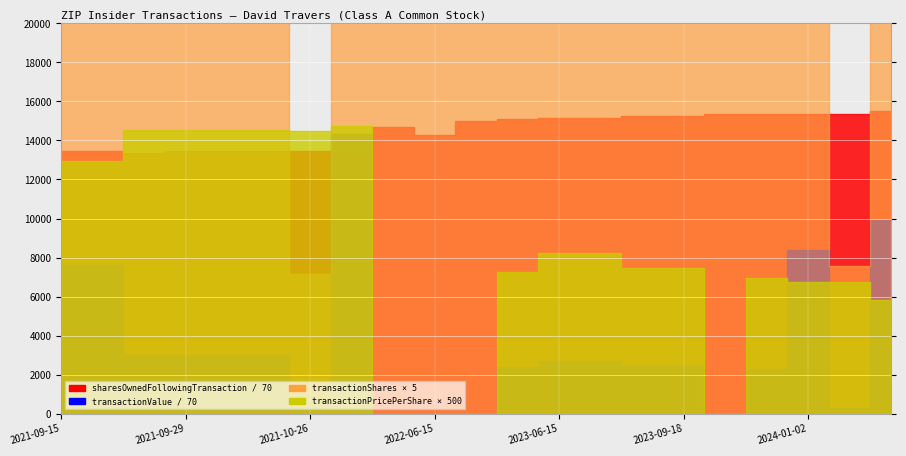

Where do transactionValue and sharesOwnedFollowingTransaction first cross each other?

2021-10-26 and 2021-10-27